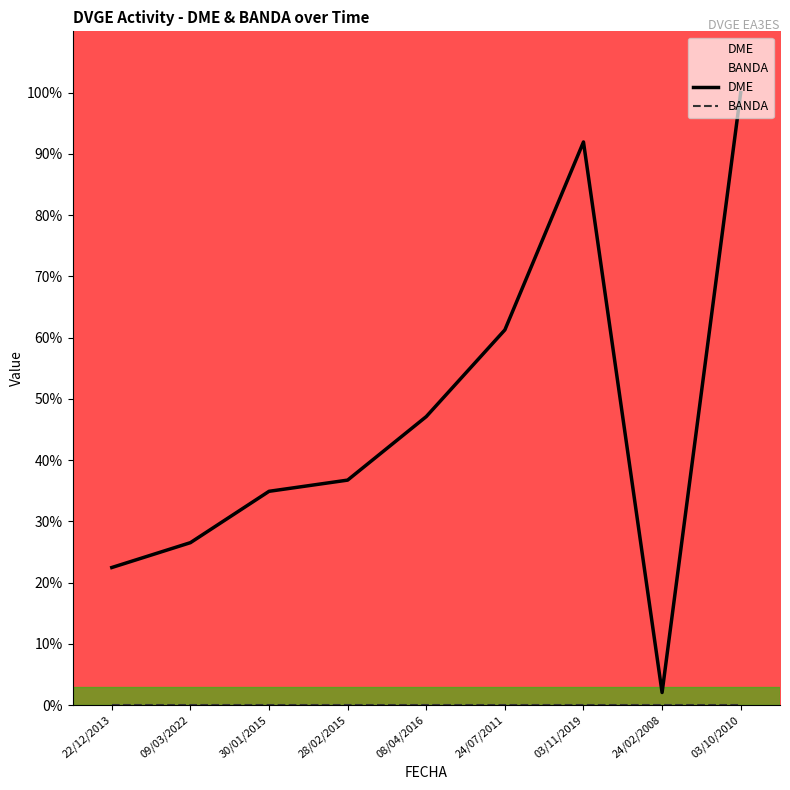

True or false: BANDA and DME intersect in this chart.

False